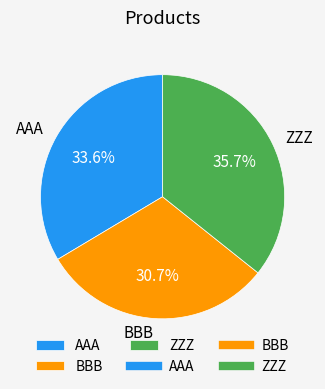

Is BBB the majority of the pie?

No